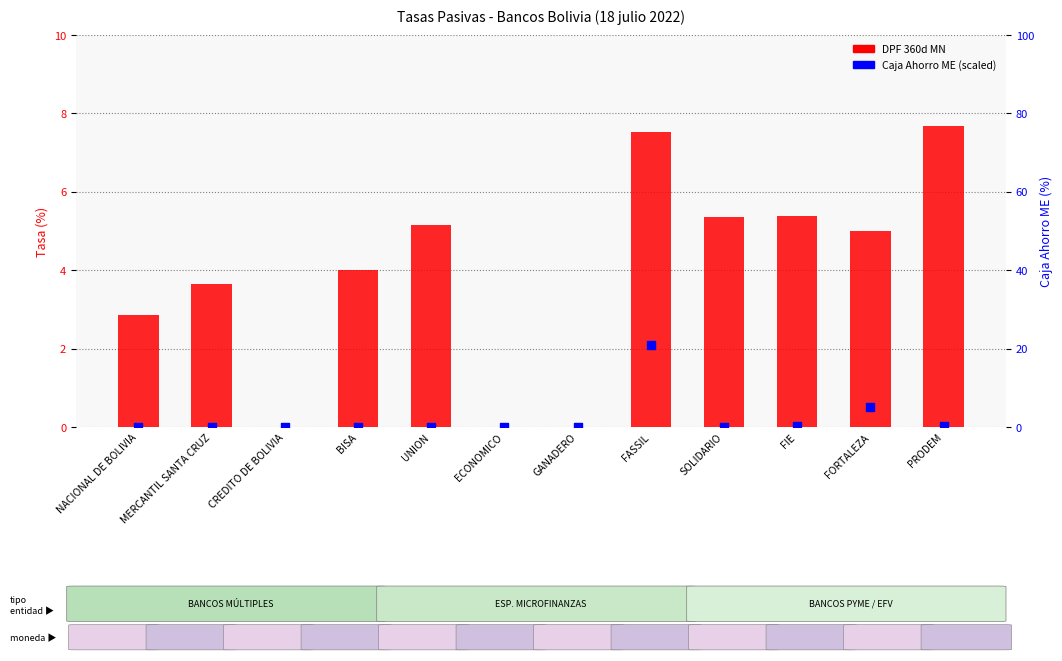

Which series contains the highest Y value?

Caja Ahorro ME (scaled)